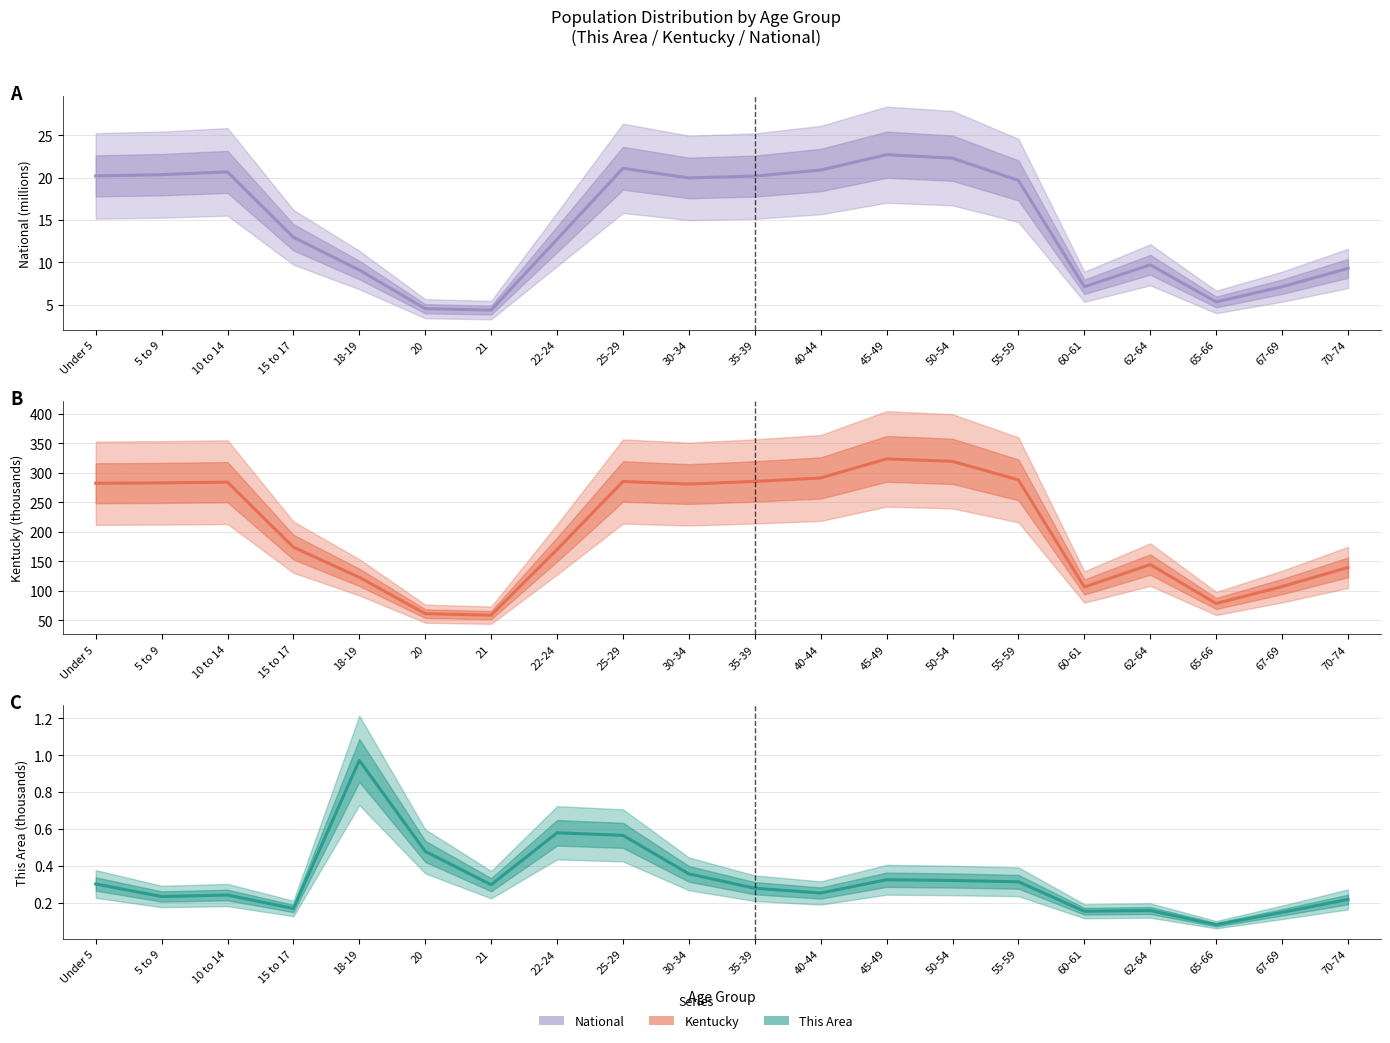

What is the average value of the National series?

14.5